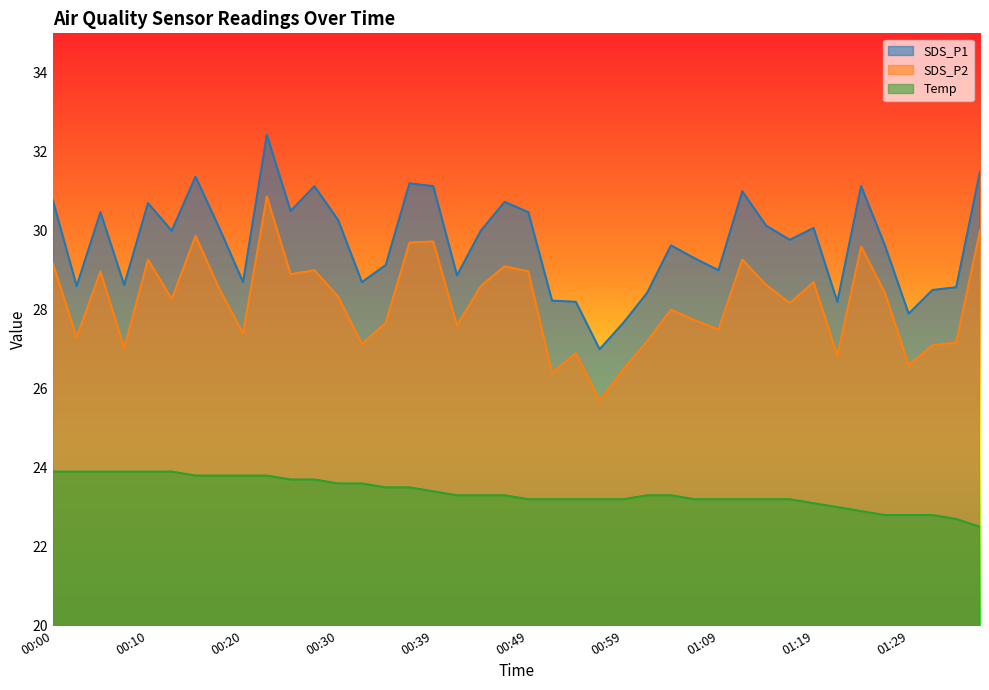

Rank the categories by Temp value from lowest to highest.

01:37, 01:34, 01:27, 01:29, 01:32, 01:24, 01:22, 01:19, 00:49, 00:52, 00:54, 00:57, 00:59, 01:07, 01:09, 01:12, 01:14, 01:17, 00:42, 00:44, 00:47, 01:02, 01:04, 00:39, 00:35, 00:37, 00:30, 00:32, 00:25, 00:27, 00:15, 00:17, 00:20, 00:22, 00:00, 00:03, 00:05, 00:08, 00:10, 00:12